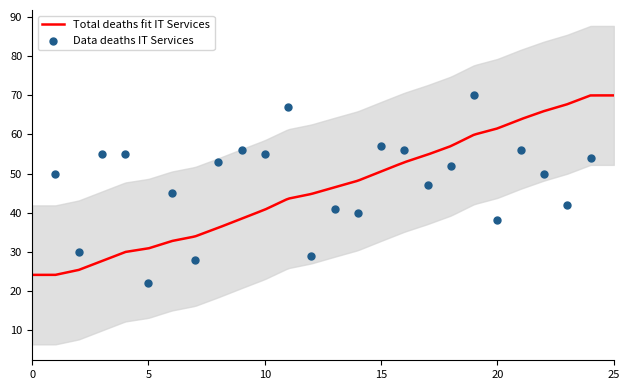

What is the minimum value for Total deaths fit IT Services?

24.1